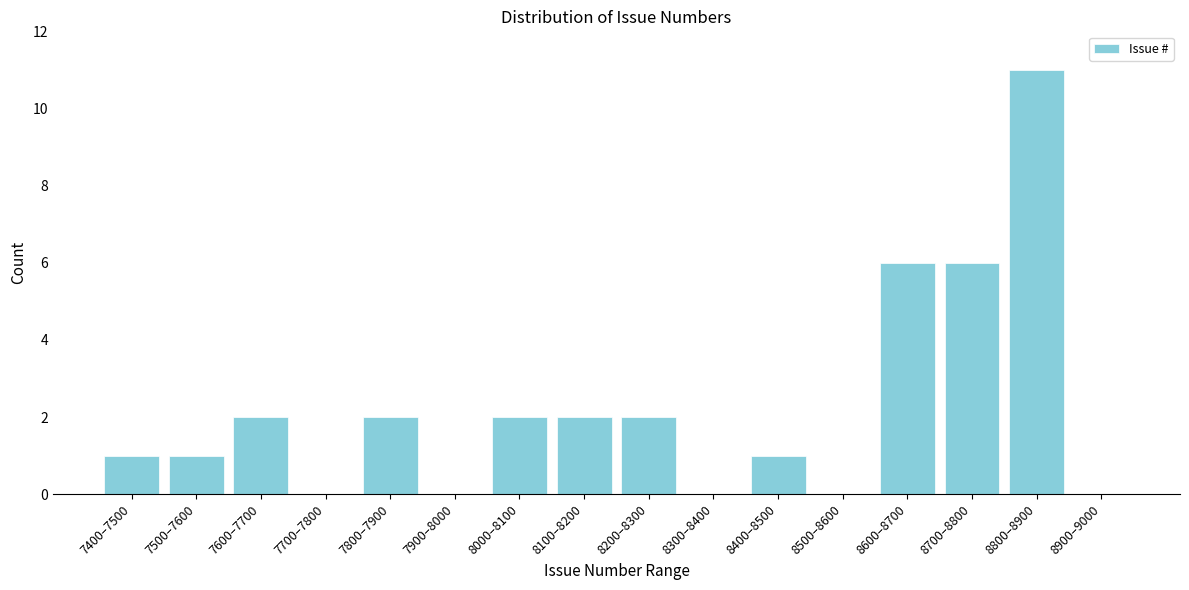

Reading right to left, what are all the values shown in this chart?

8900–9000=0	8800–8900=11	8700–8800=6	8600–8700=6	8500–8600=0	8400–8500=1	8300–8400=0	8200–8300=2	8100–8200=2	8000–8100=2	7900–8000=0	7800–7900=2	7700–7800=0	7600–7700=2	7500–7600=1	7400–7500=1